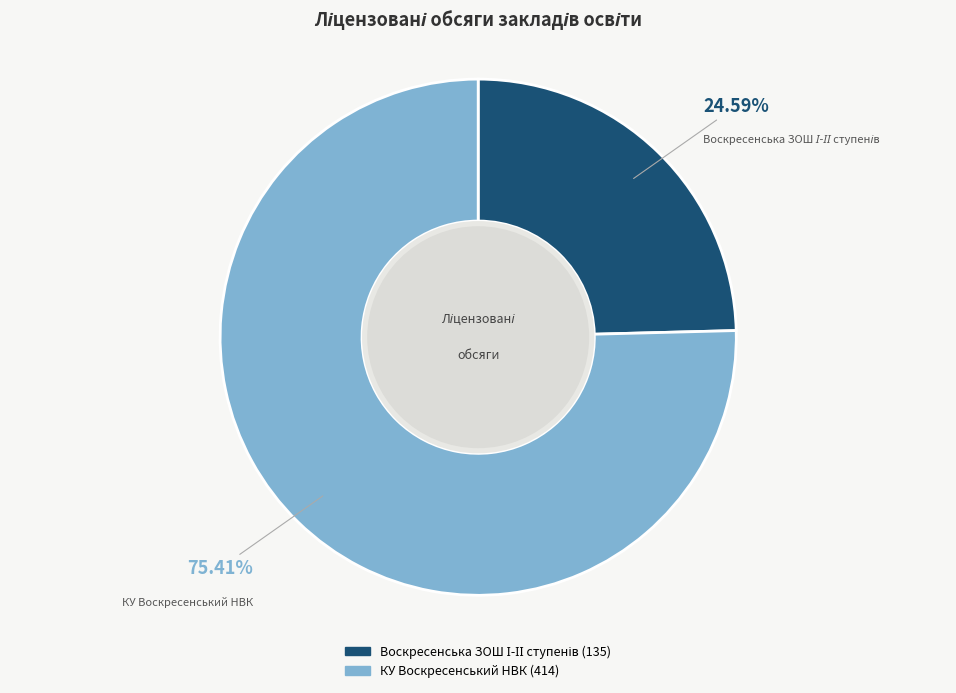

What is the majority slice?

КУ Воскресенський НВК